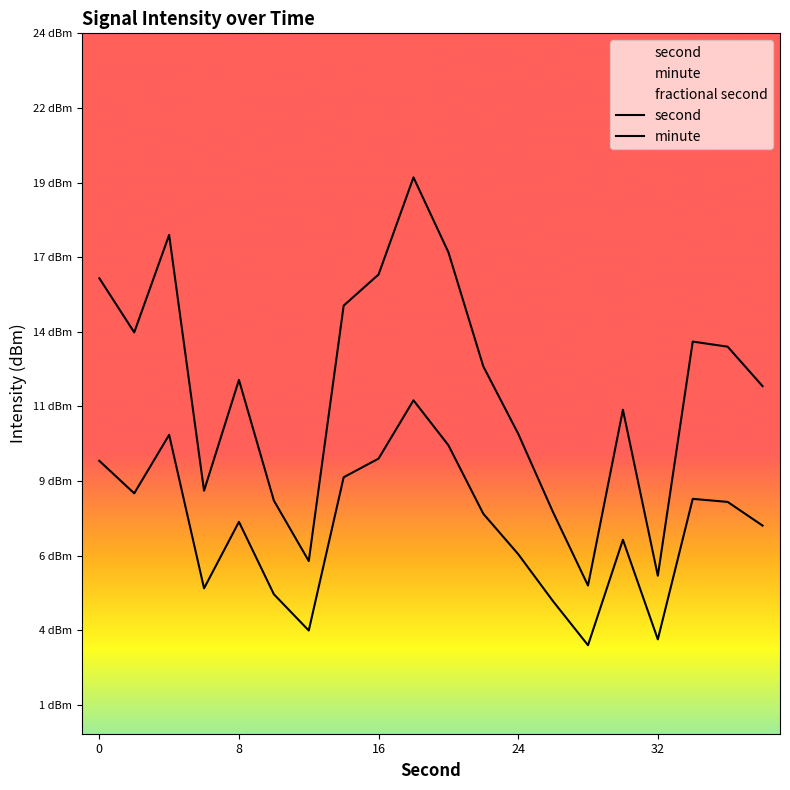

What is the average value of the second series?

12.1